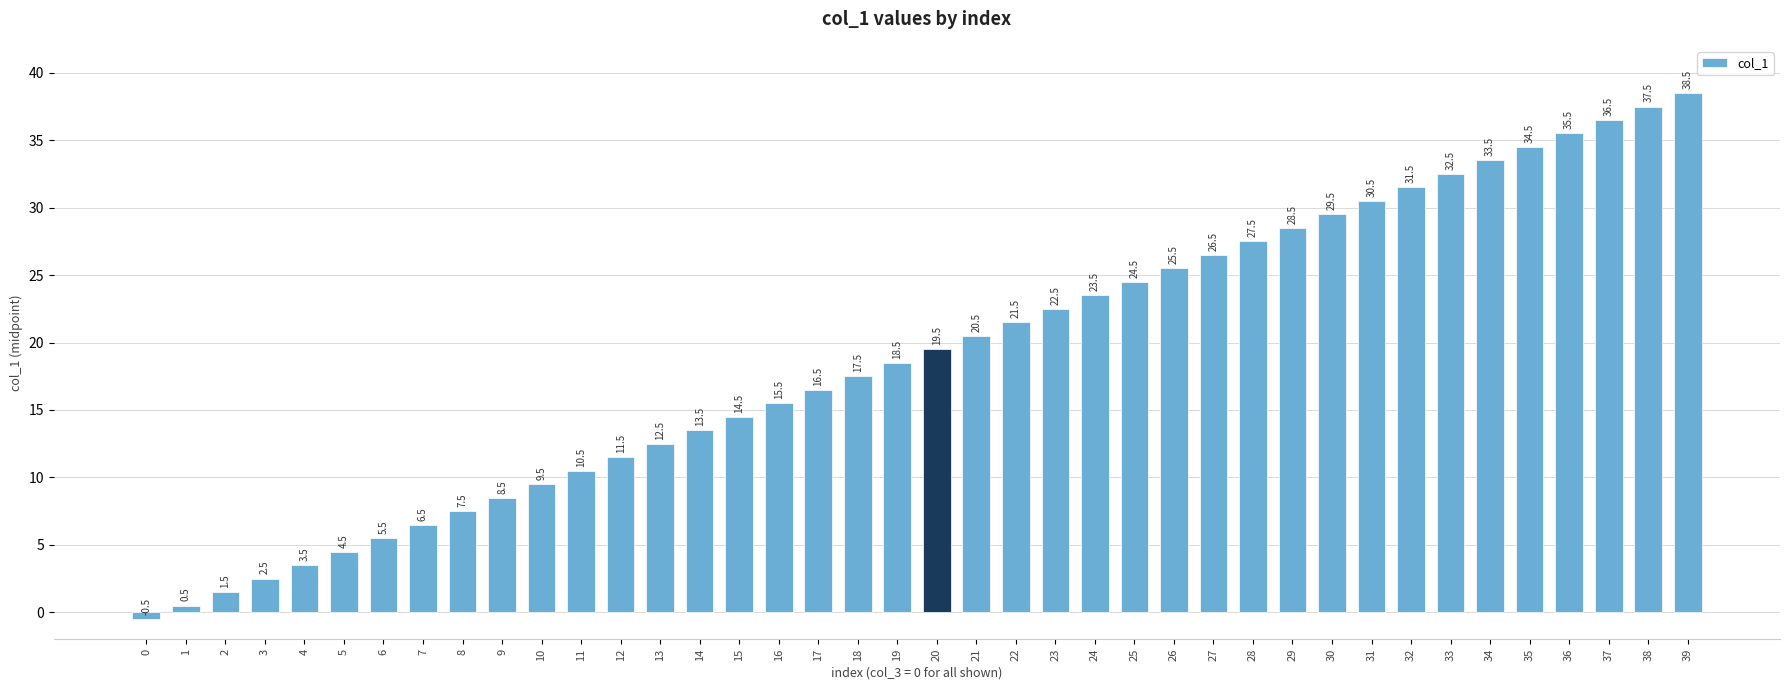

Between 30 and 33, which is larger?

33